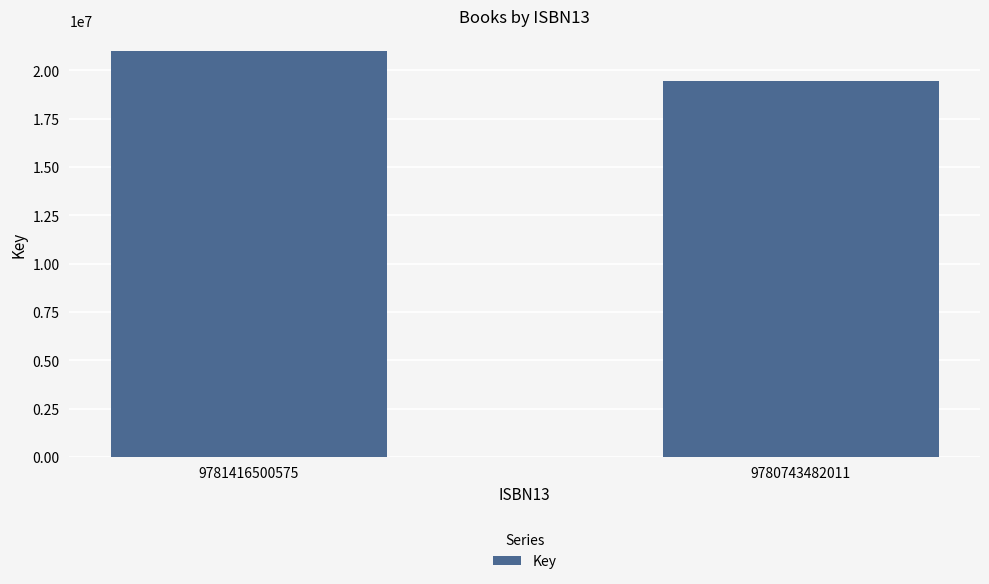

What is the value of the 1st bar from the left?

21001722